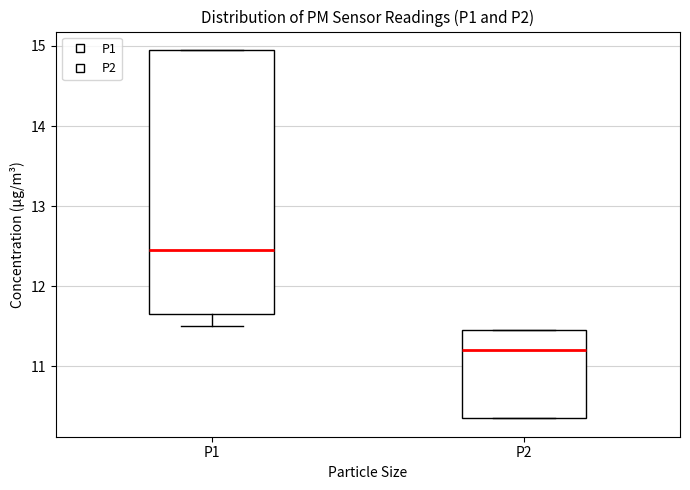

Which box is the tallest, from its lower edge to its upper edge?

P1